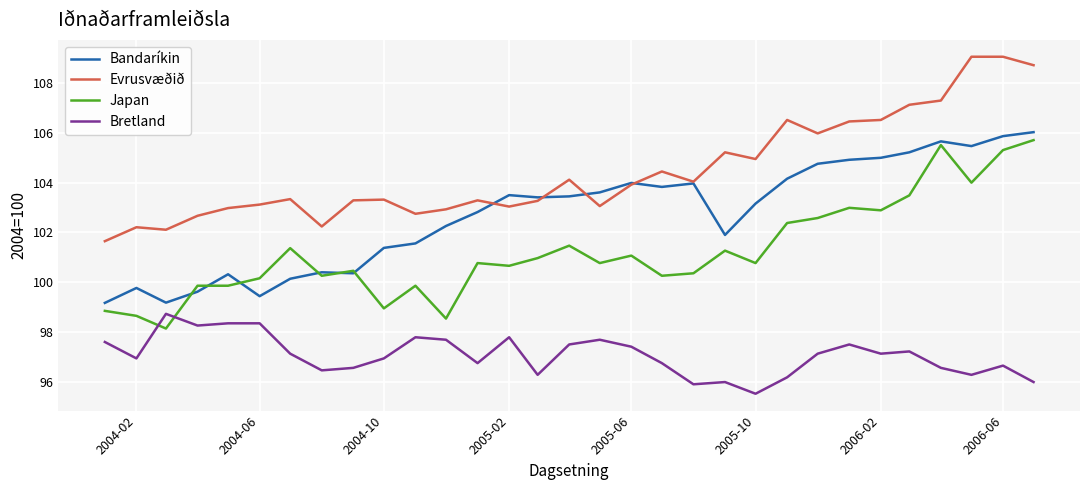

True or false: Evrusvæðið and Japan intersect in this chart.

False